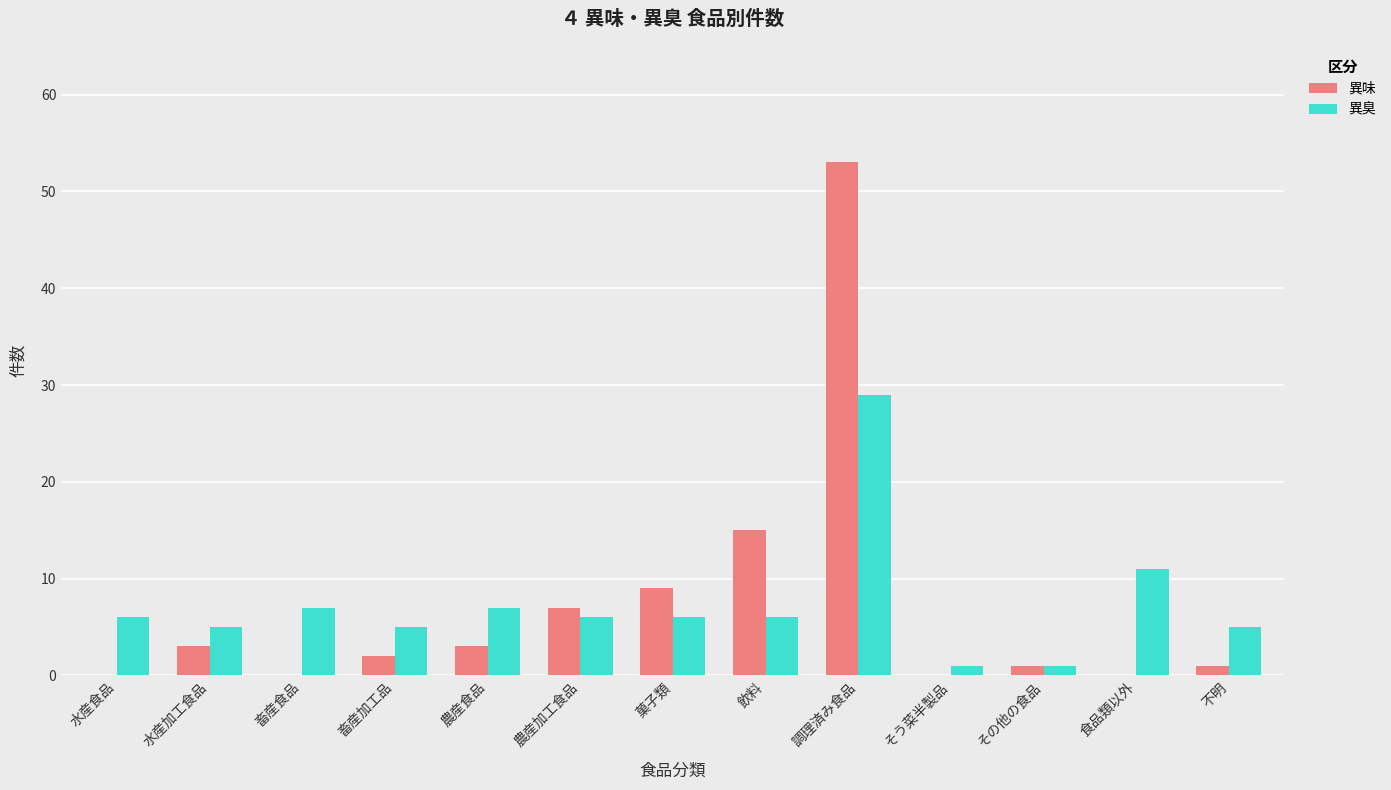

What is the total value across all series at 水産食品?

6